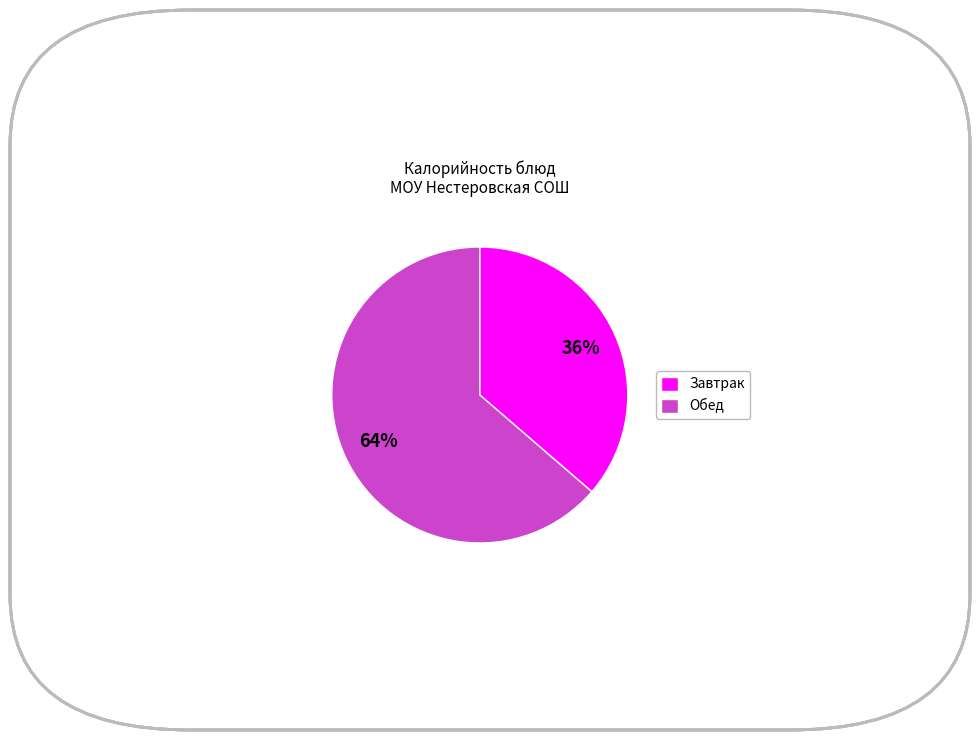

Does any single category account for the majority?

Yes